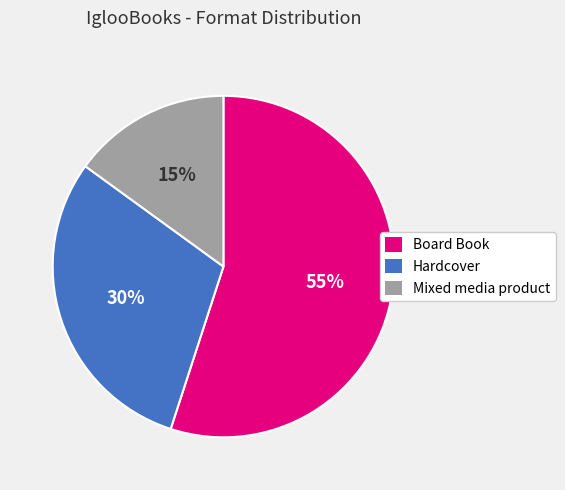

To the nearest percent, what is the average slice percentage?

33%